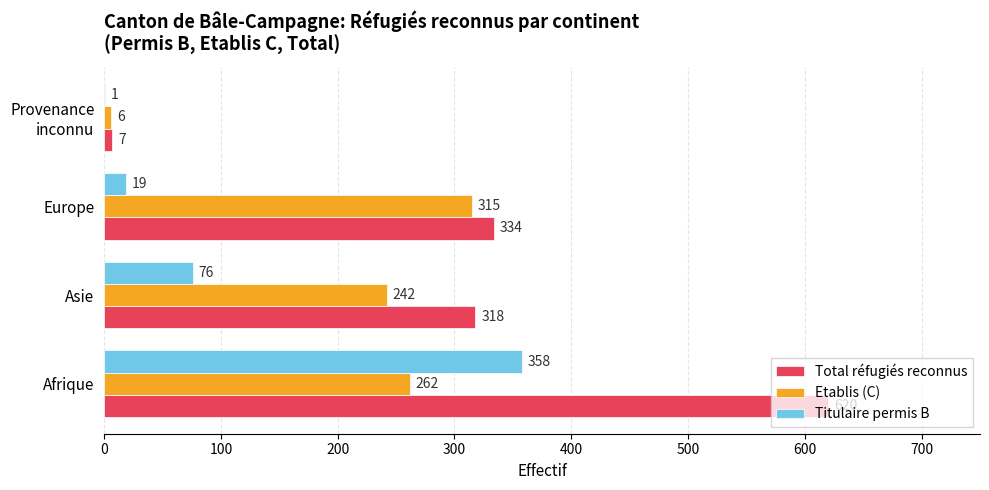

At which category does the chart reach its peak across all series?

Afrique